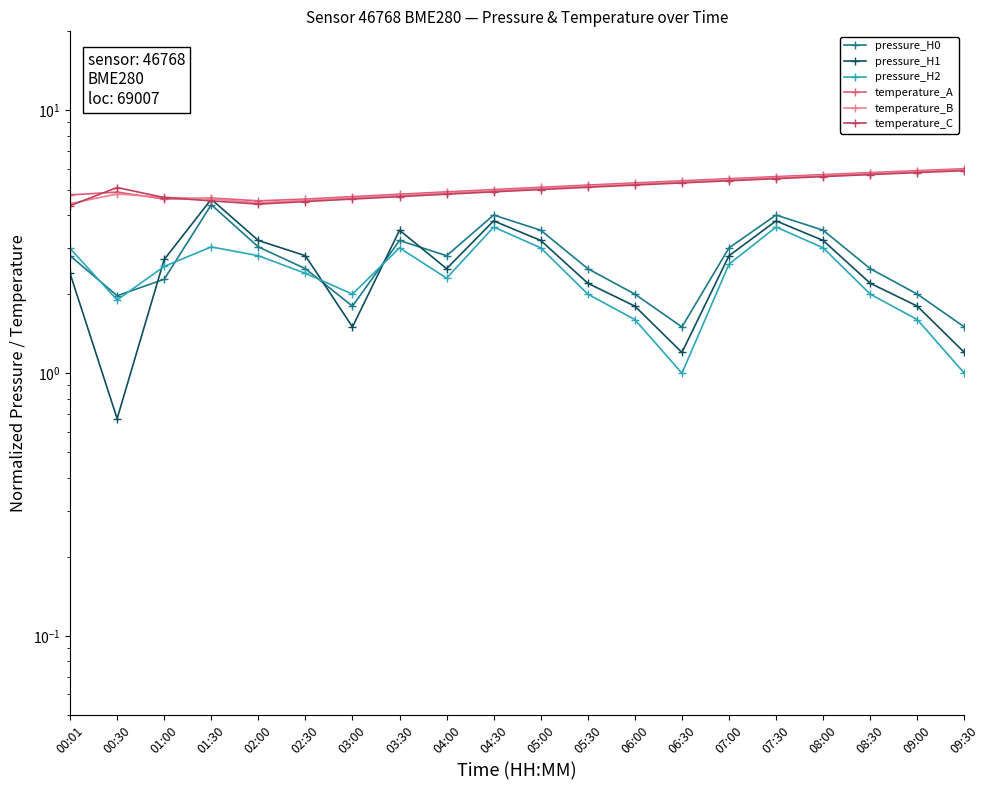

Is the value of temperature_C at 03:30 greater than the value of temperature_B at 05:00?

No